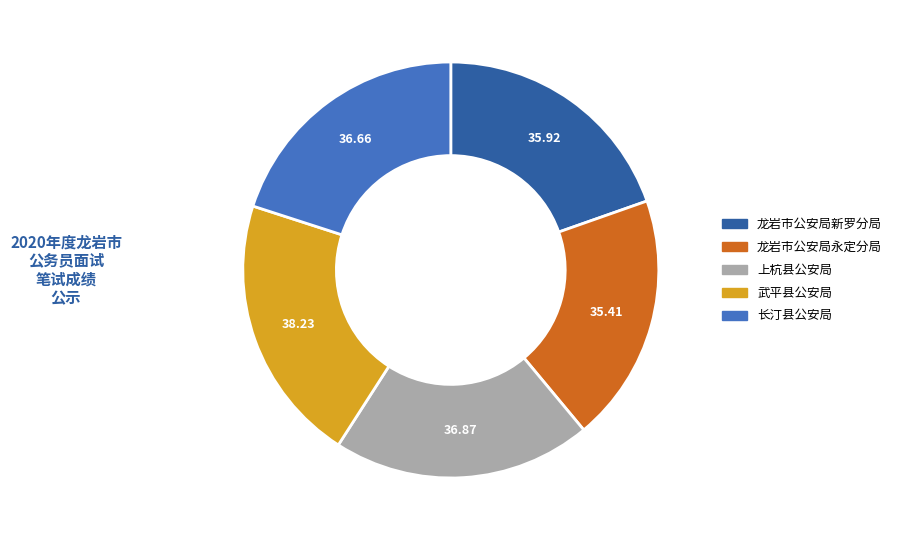

Between 武平县公安局 and 长汀县公安局, which is larger?

武平县公安局